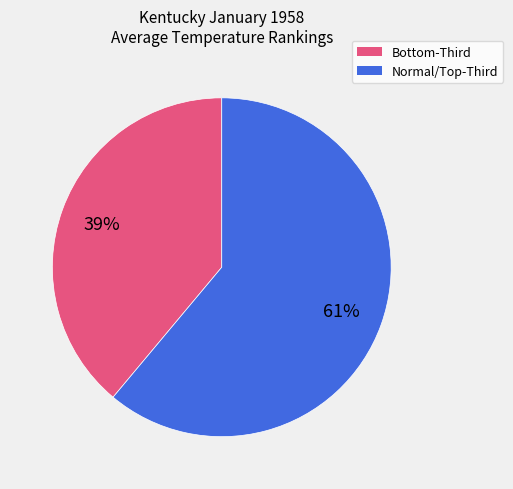

Does any single category account for the majority?

Yes